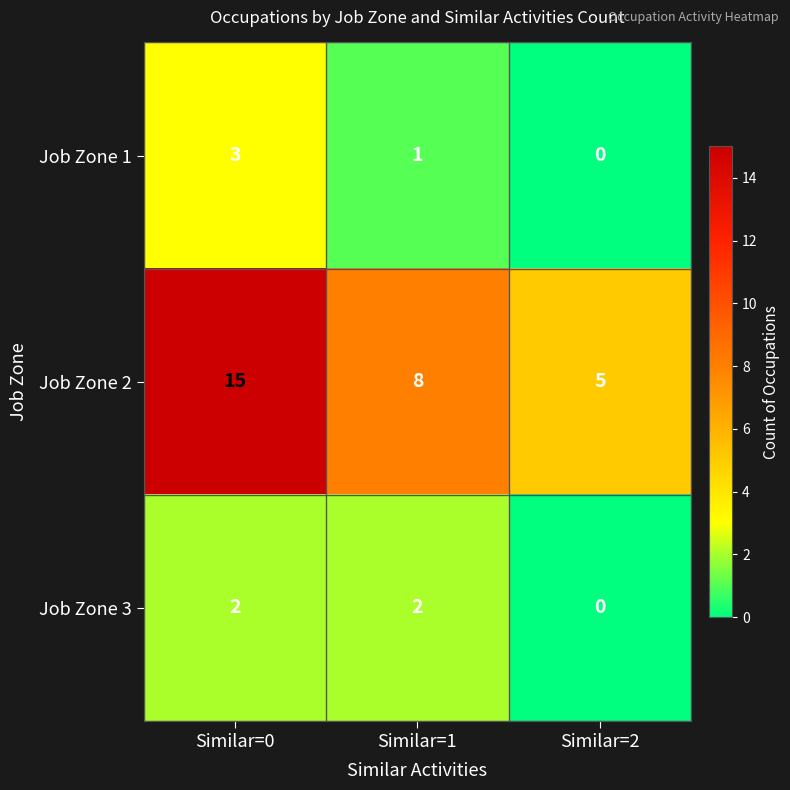

List the series in order of their peak value, lowest first.

Job Zone 3, Job Zone 1, Job Zone 2